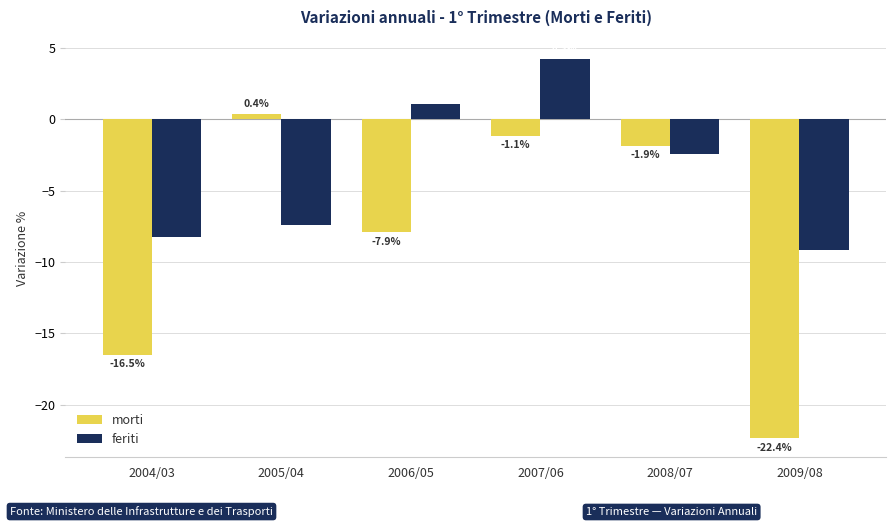

How many negative values does the feriti series have?

4